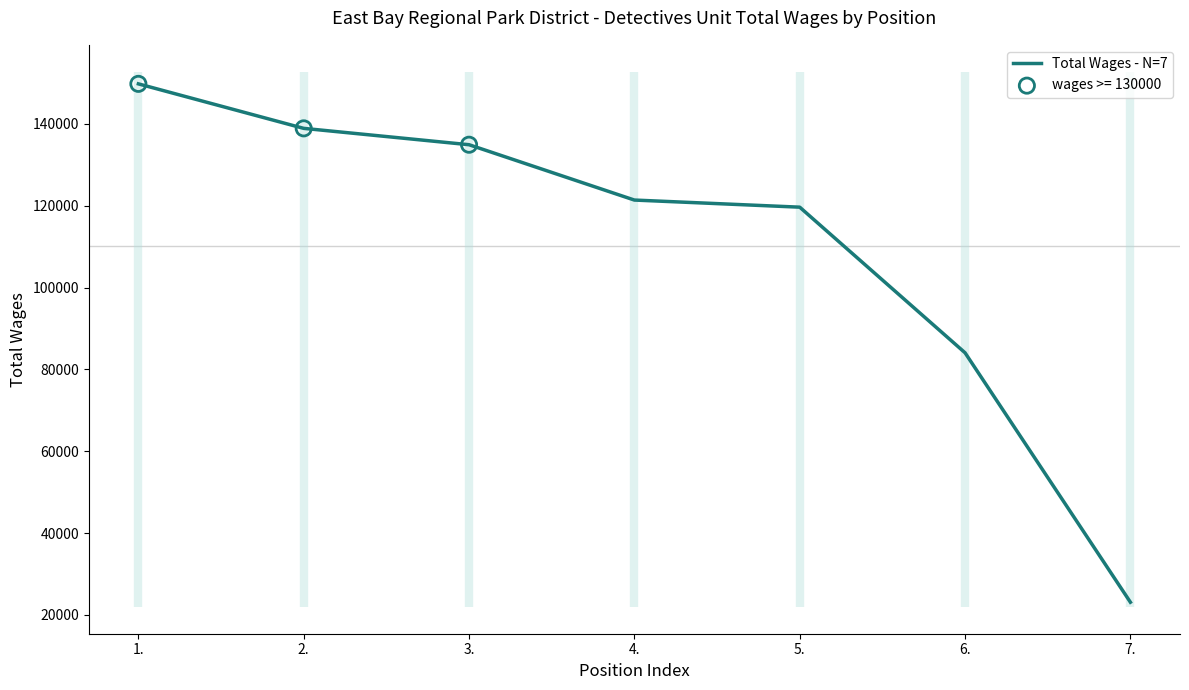

Approximately how many times larger is the value at 5. compared to 6.?

1.4